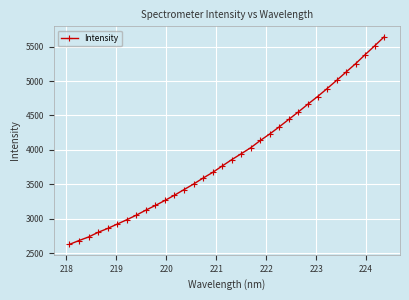

What is the smallest value displayed?

2626.2